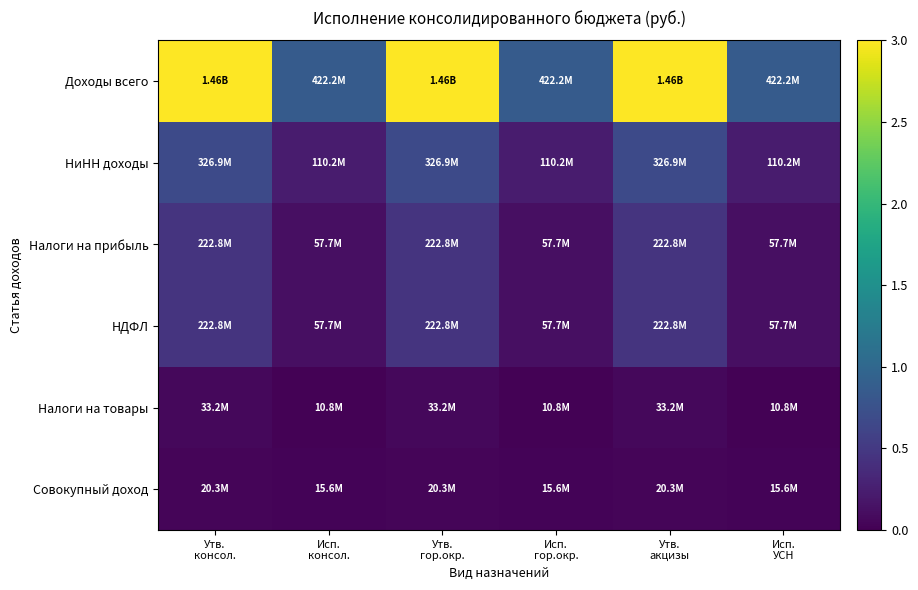

Reading right to left, list all the values displayed in this chart.

Доходы всего: Исп.
УСН=0.9	Утв.
акцизы=3.0	Исп.
гор.окр.=0.9	Утв.
гор.окр.=3.0	Исп.
консол.=0.9	Утв.
консол.=3.0
НиНН доходы: Исп.
УСН=0.2	Утв.
акцизы=0.7	Исп.
гор.окр.=0.2	Утв.
гор.окр.=0.7	Исп.
консол.=0.2	Утв.
консол.=0.7
Налоги на прибыль: Исп.
УСН=0.1	Утв.
акцизы=0.5	Исп.
гор.окр.=0.1	Утв.
гор.окр.=0.5	Исп.
консол.=0.1	Утв.
консол.=0.5
НДФЛ: Исп.
УСН=0.1	Утв.
акцизы=0.5	Исп.
гор.окр.=0.1	Утв.
гор.окр.=0.5	Исп.
консол.=0.1	Утв.
консол.=0.5
Налоги на товары: Исп.
УСН=0.0	Утв.
акцизы=0.1	Исп.
гор.окр.=0.0	Утв.
гор.окр.=0.1	Исп.
консол.=0.0	Утв.
консол.=0.1
Совокупный доход: Исп.
УСН=0.0	Утв.
акцизы=0.0	Исп.
гор.окр.=0.0	Утв.
гор.окр.=0.0	Исп.
консол.=0.0	Утв.
консол.=0.0